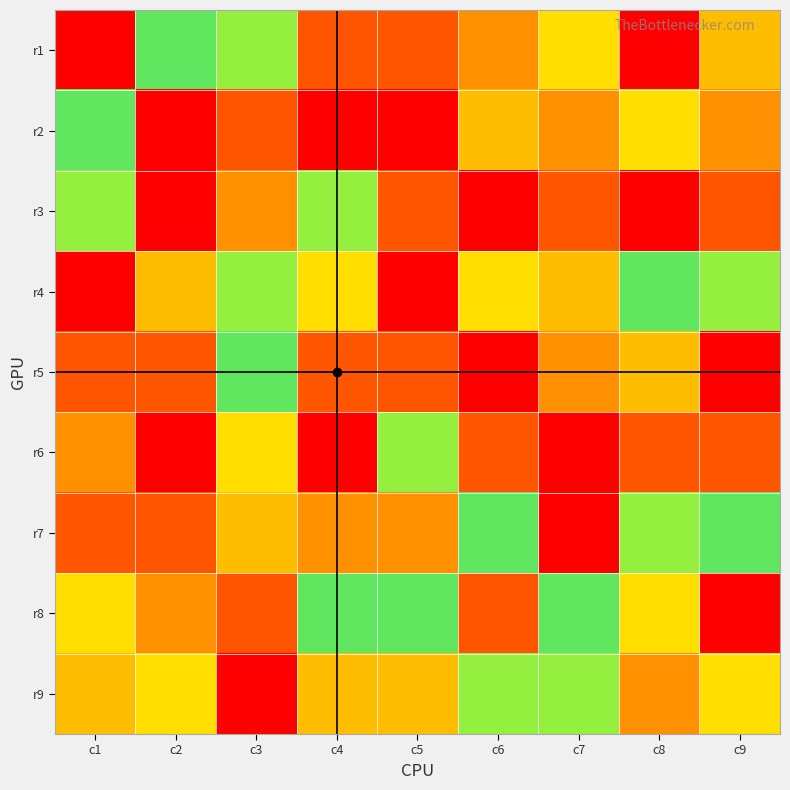

Which series has the largest range (max minus min)?

r1